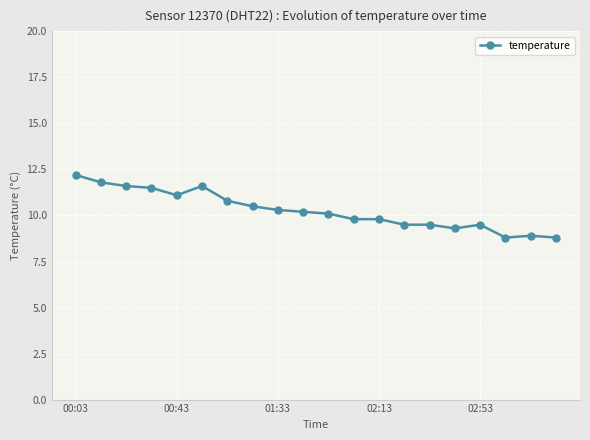

What is the greatest value displayed?

12.2